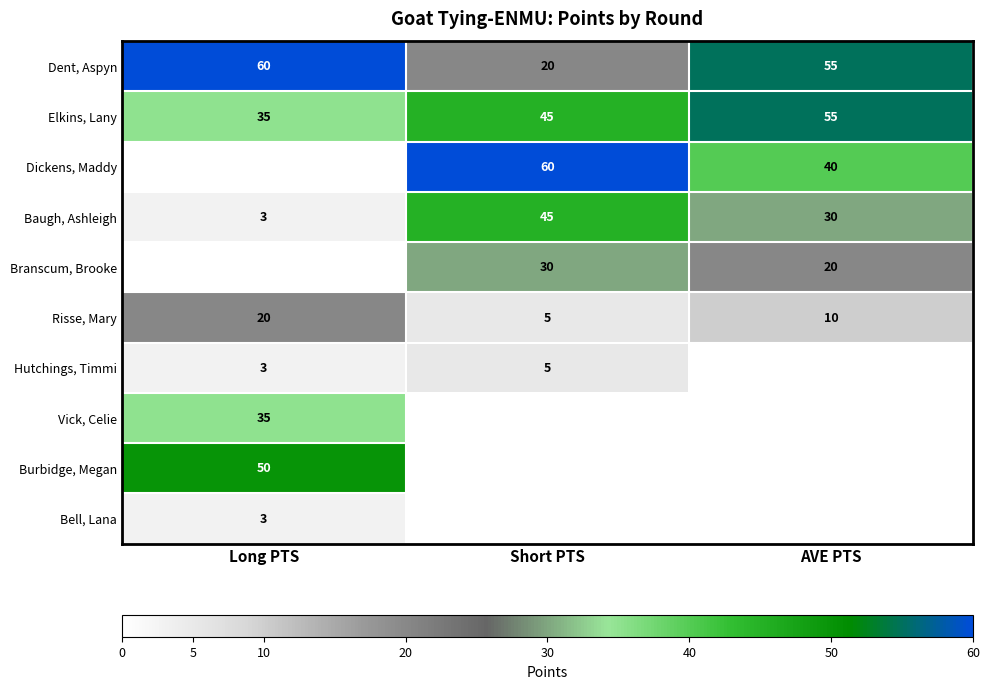

List the labels in order of Elkins, Lany value, largest first.

AVE PTS, Short PTS, Long PTS